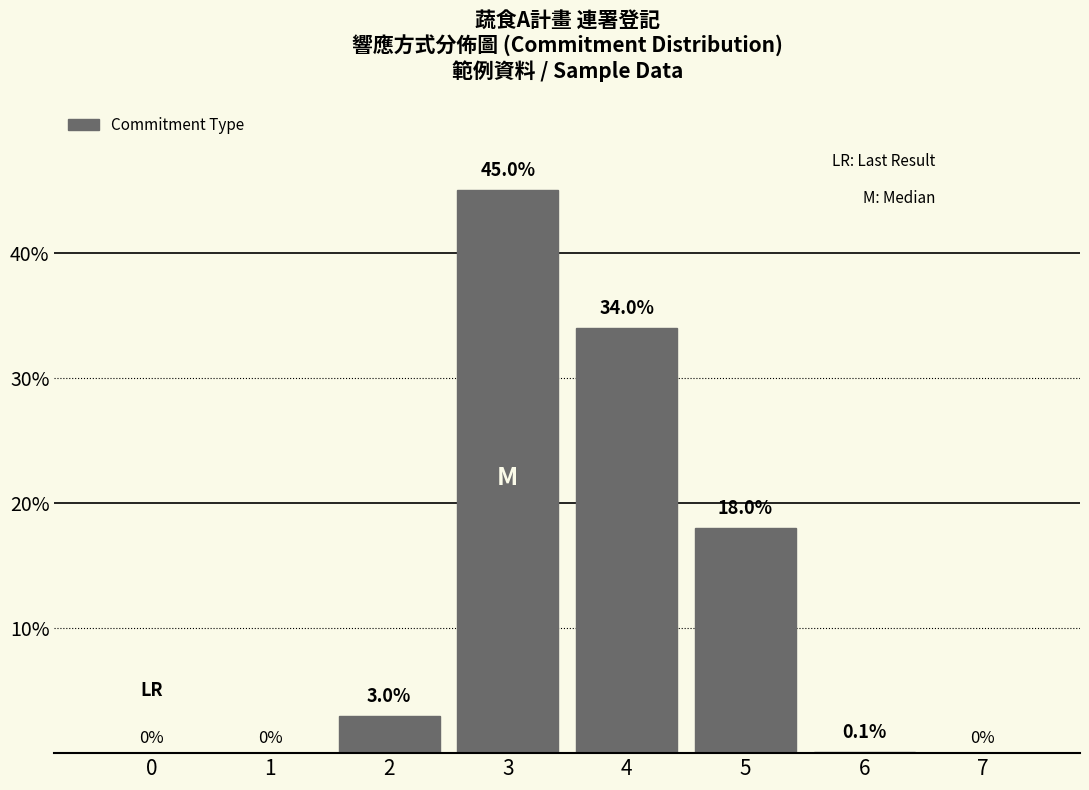

Reading right to left, transcribe all the data shown in this chart.

7=0.0	6=0.1	5=18.0	4=34.0	3=45.0	2=3.0	1=0.0	0=0.0